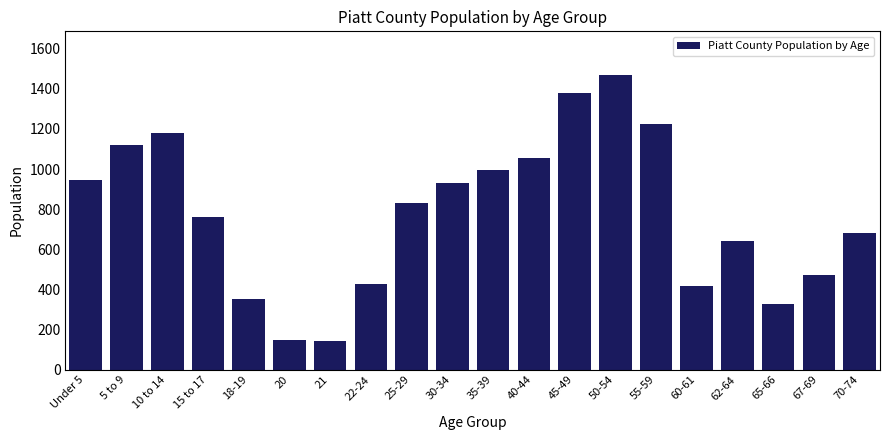

What is the minimum value shown in the chart?

145